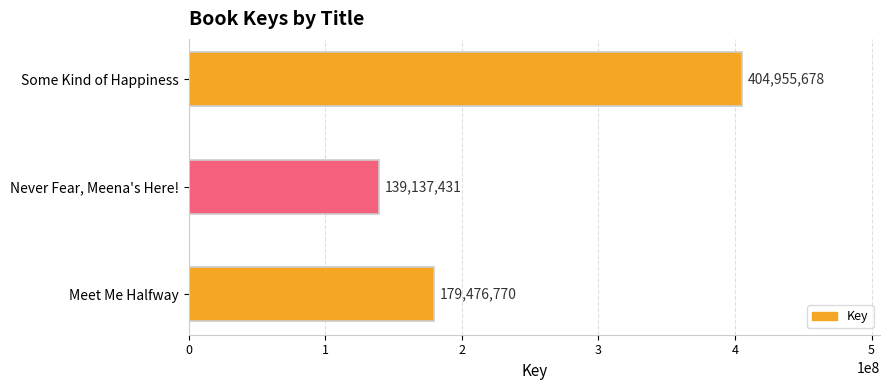

The chart shows a value of 705880145 at Some Kind of Happiness. True or false?

False